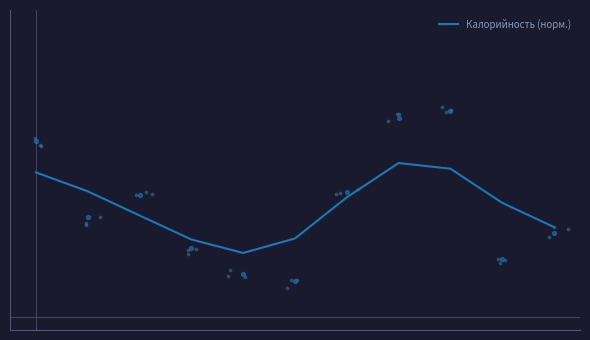

Between 9 and 2, which is larger?

9